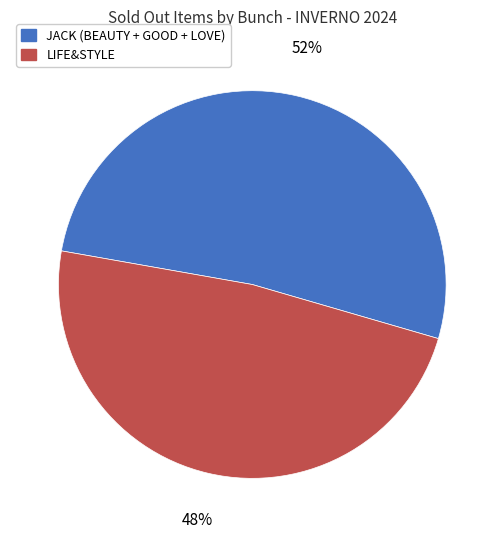

Does LIFE&STYLE represent more than half of the total?

No